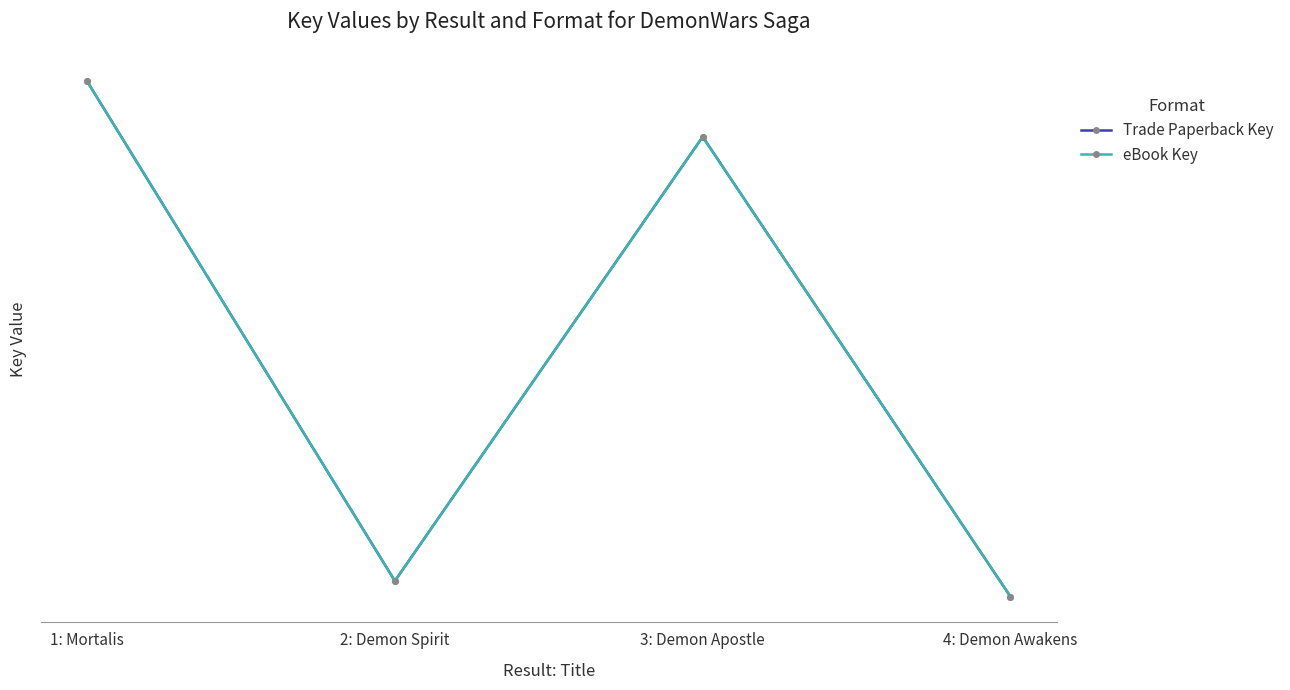

Which has a higher value, 1: Mortalis or 2: Demon Spirit?

1: Mortalis